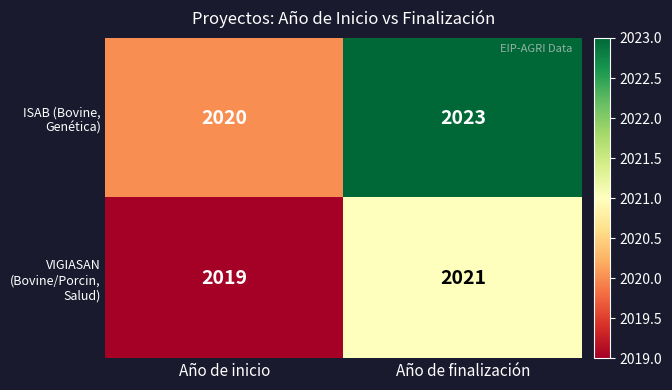

List the series in order of their overall mean, lowest first.

VIGIASAN (Bovine/Porcin, Salud), ISAB (Bovine, Genética)